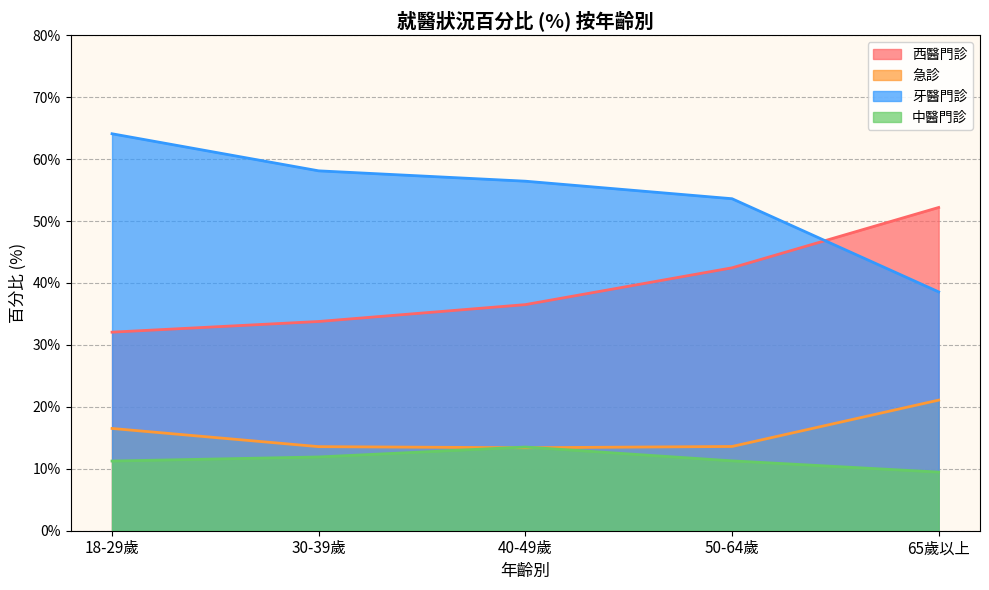

What position from the right is 30-39歲?

4